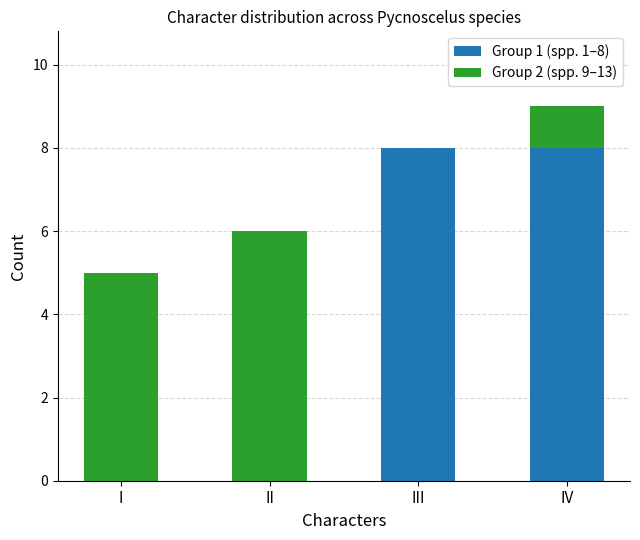

What is the average value of the Group 1 (spp. 1–8) series?

4